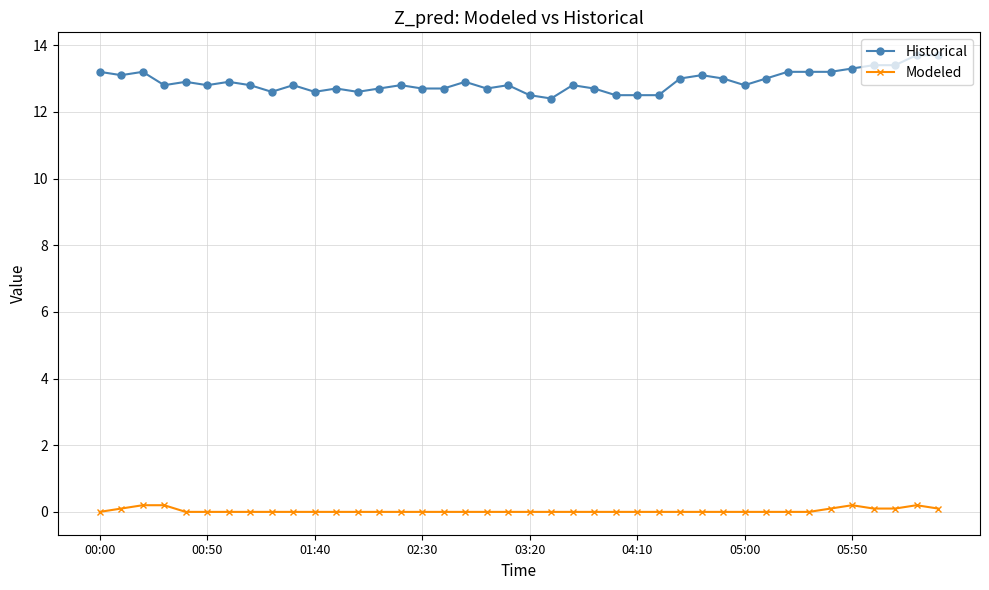

At how many categories does at least one series exceed 10?

40